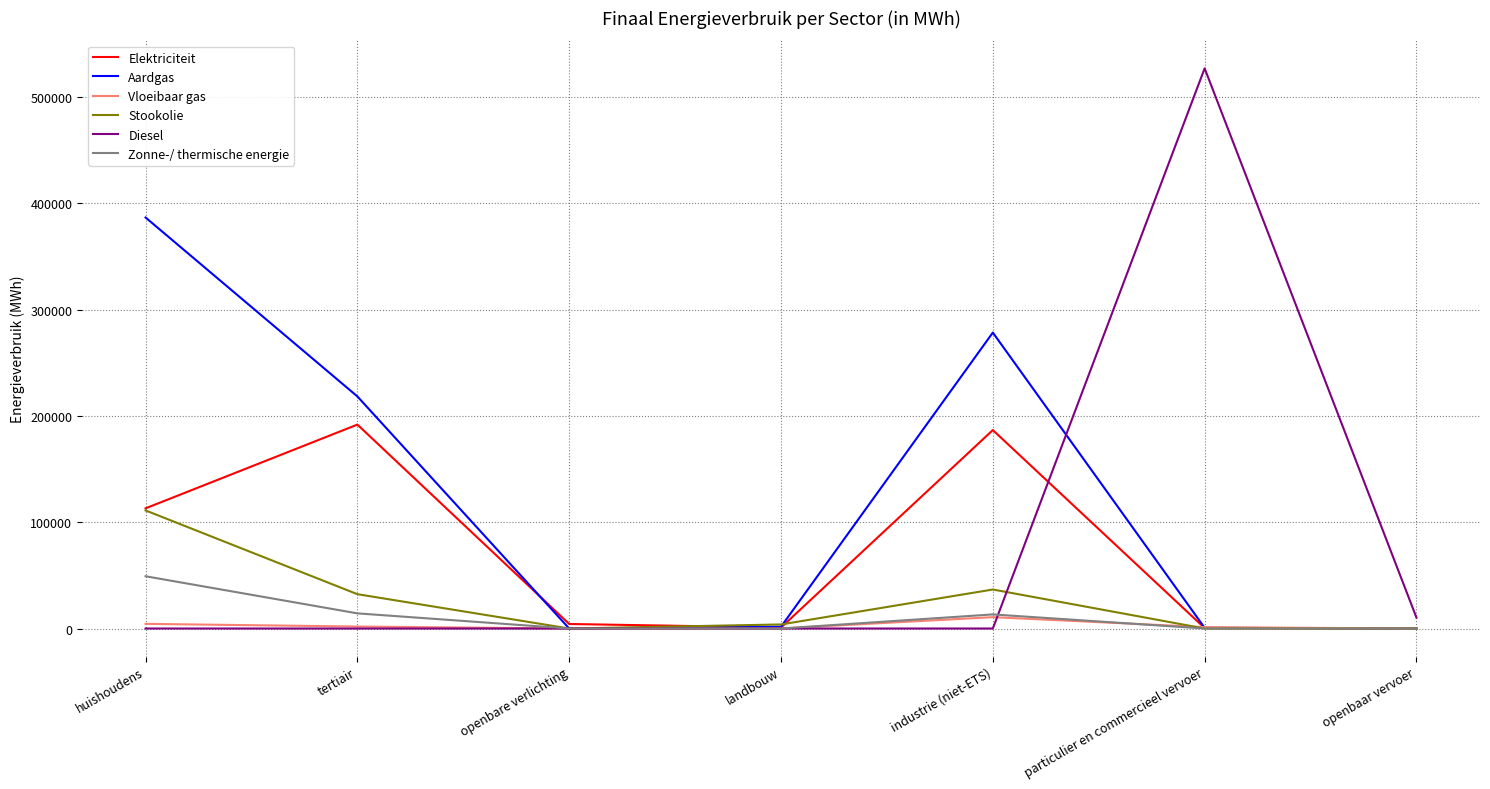

What is the total value across all series at industrie (niet-ETS)?

525805.5